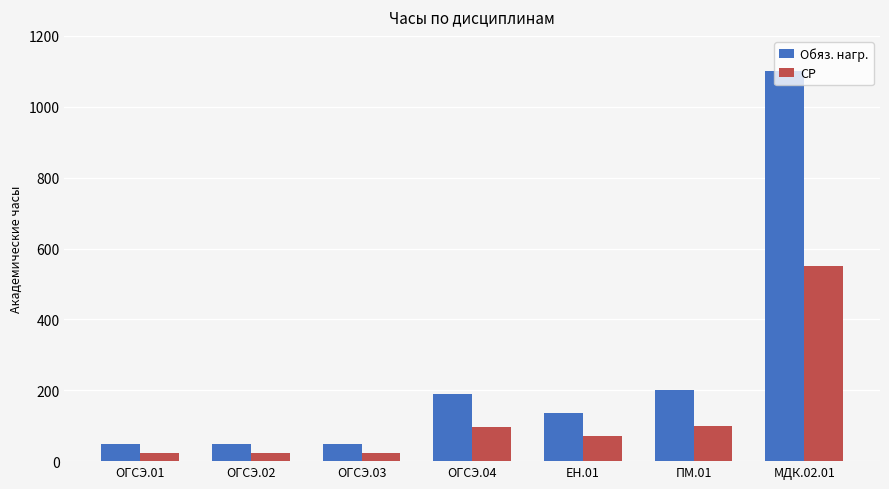

How many data points in СР are less than 70?

3